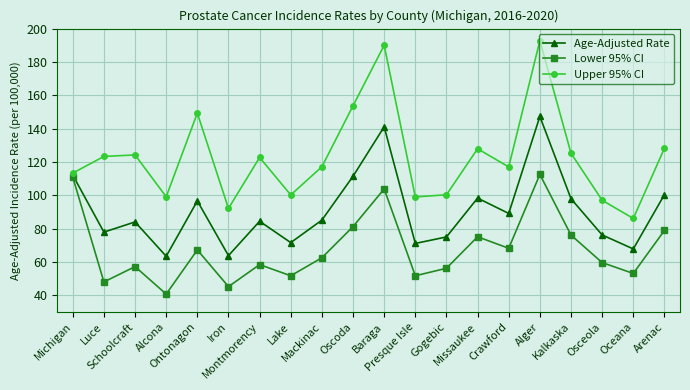

Which series has the largest total across all categories?

Upper 95% CI